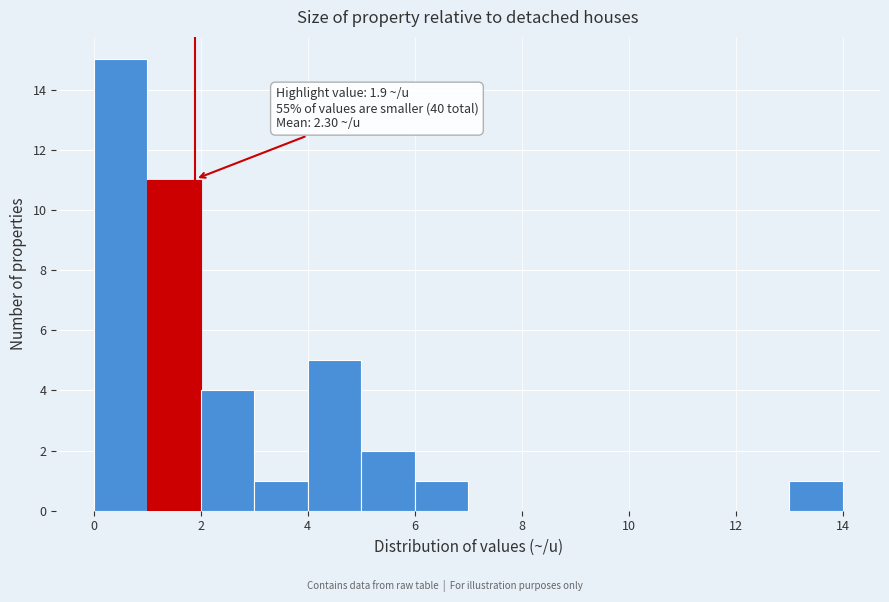

Which range on the x-axis has the tallest bar?

0 to 1